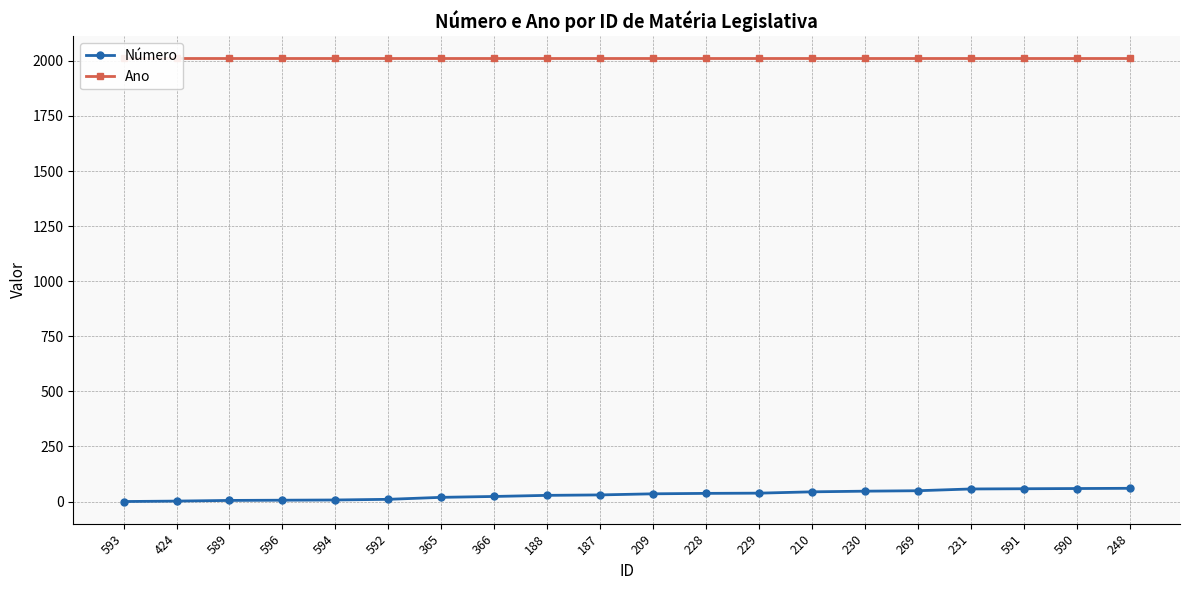

At which category is the sum across all series the highest?

248